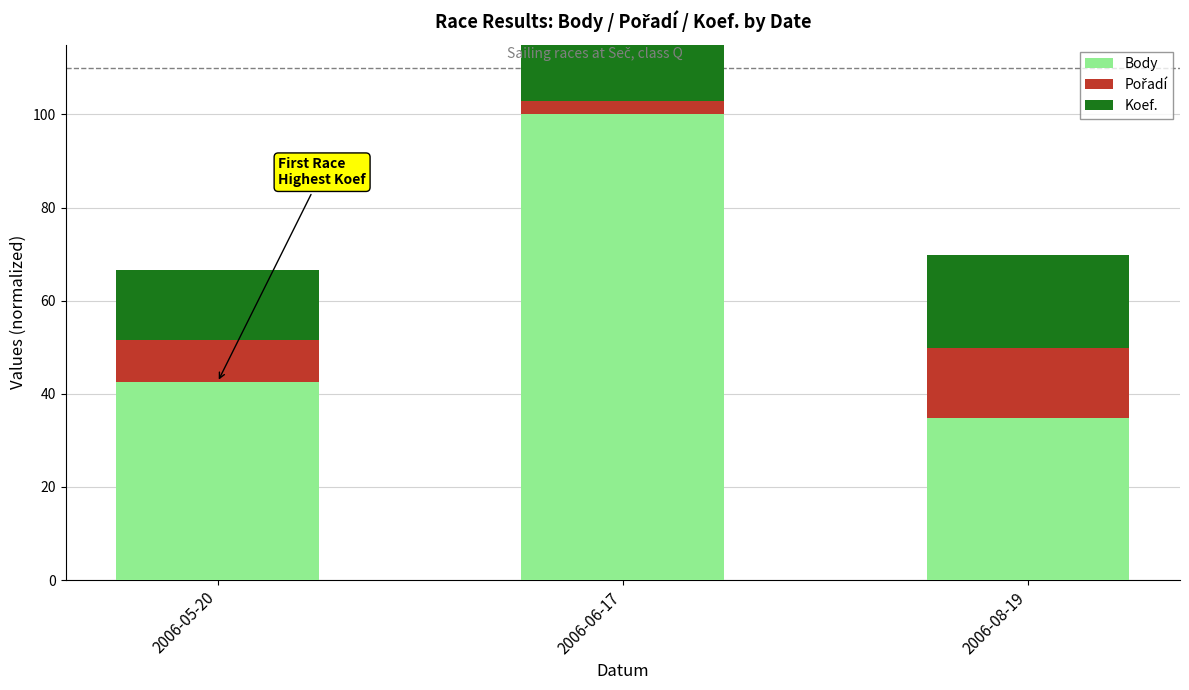

At which label does Body reach its minimum?

2006-08-19